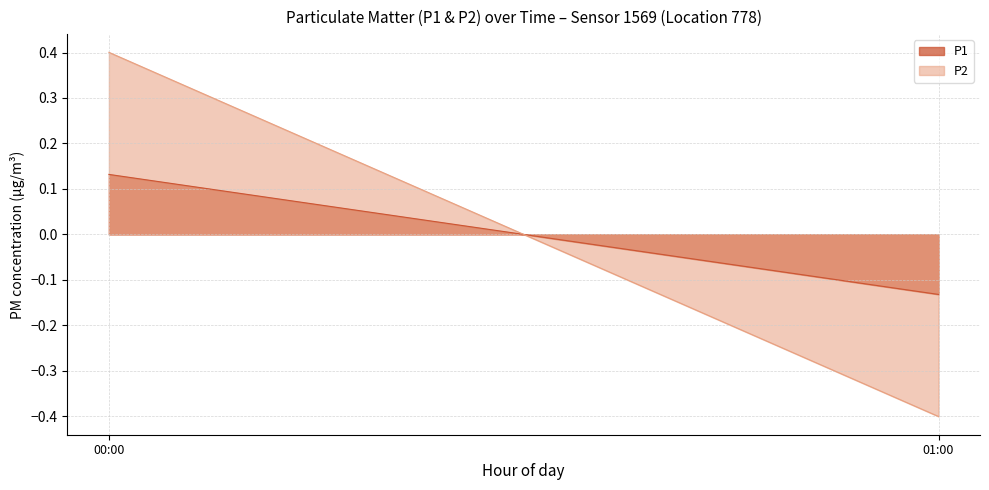

At which category does the chart reach its minimum across all series?

01:00